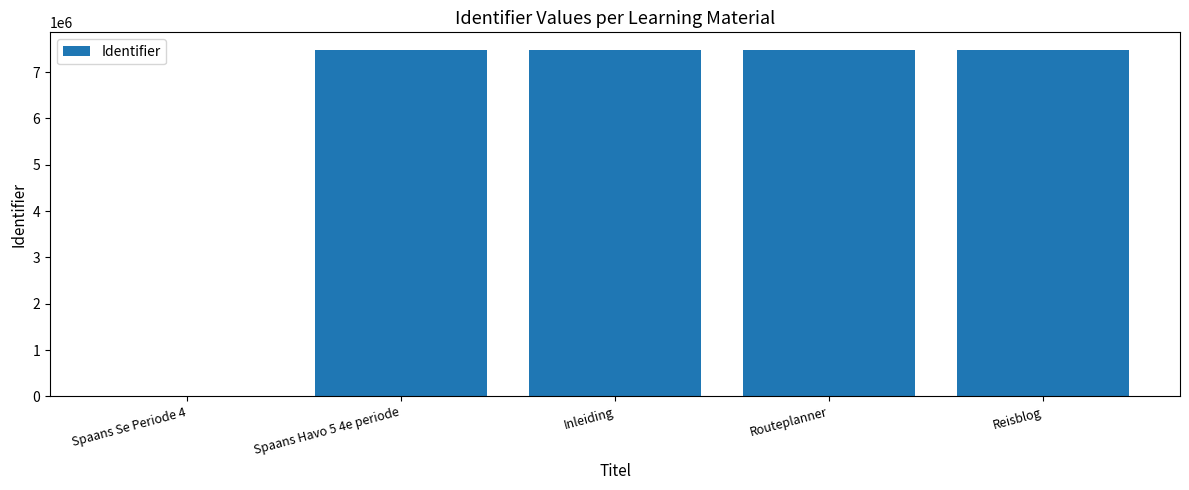

The value at Spaans Se Periode 4 is 2331559. True or false?

False